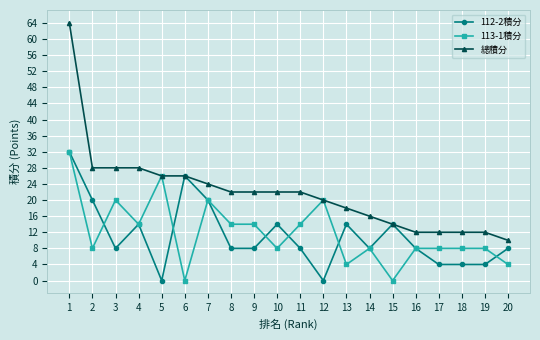

What is the value of the 113-1積分 point at the 5th from the left?

26